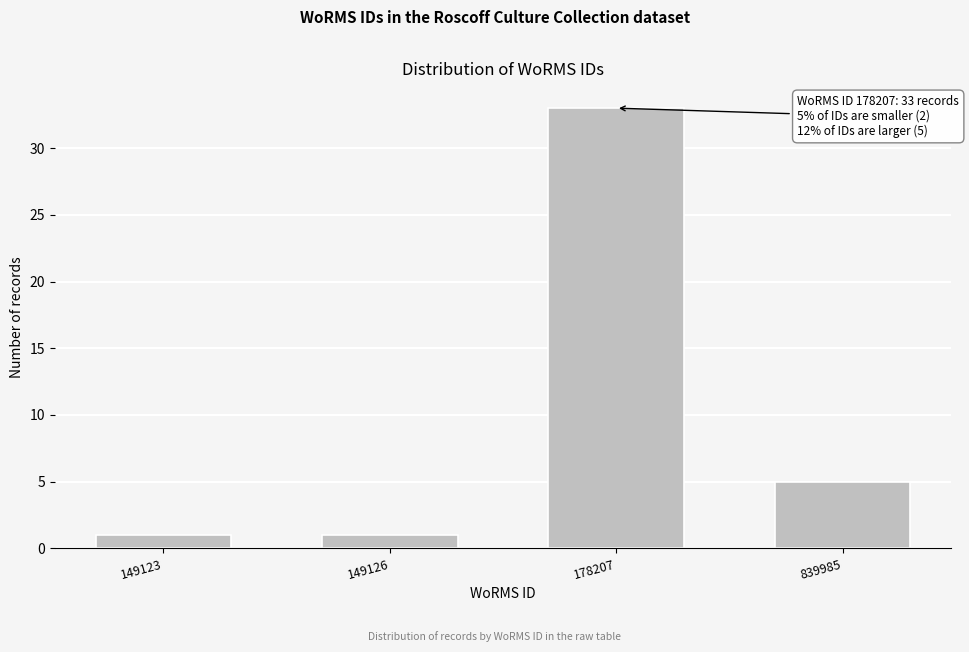

Reading left to right, transcribe all the data shown in this chart.

149123=1	149126=1	178207=33	839985=5